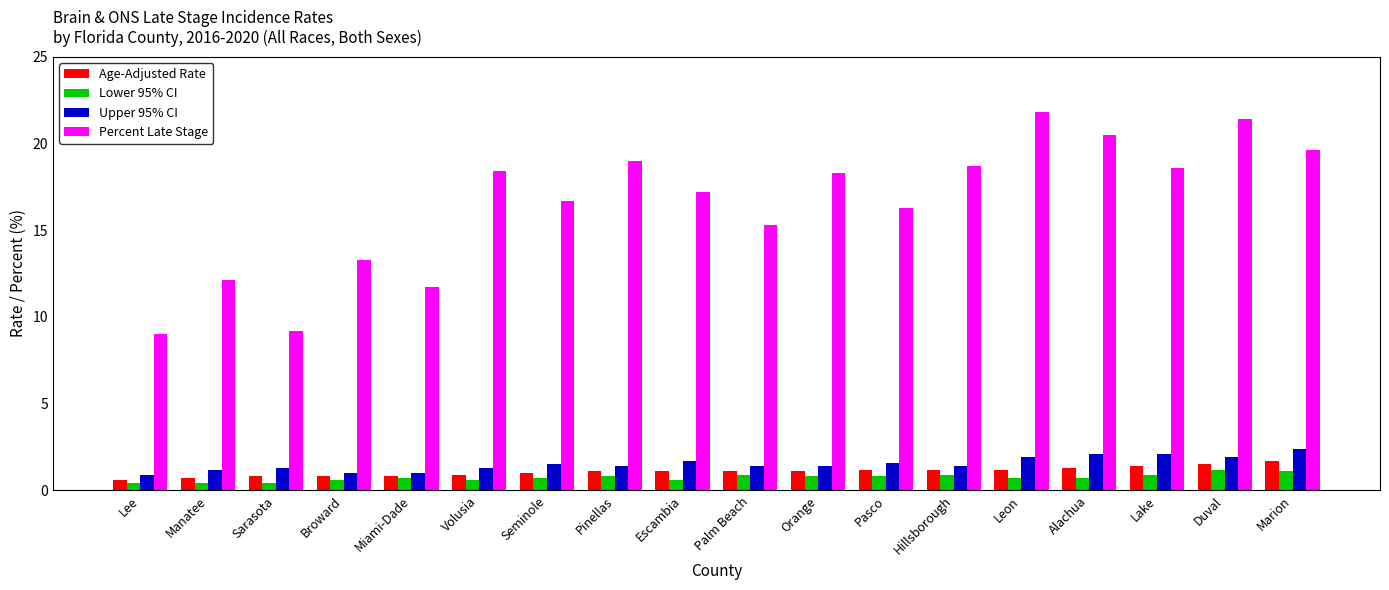

The value of Age-Adjusted Rate at Manatee is 0.7. True or false?

True